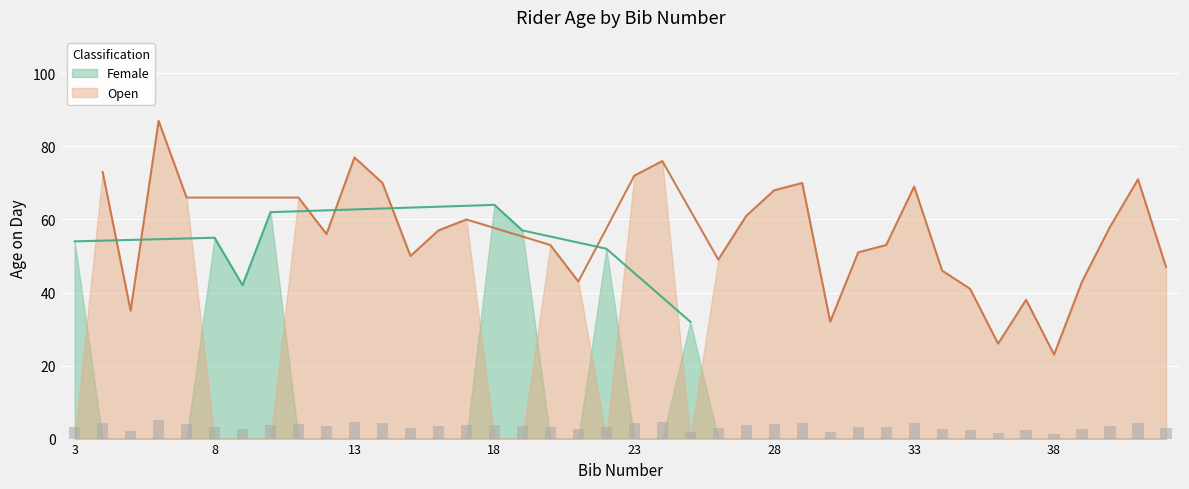

The value of Female at 6 is -26. True or false?

False